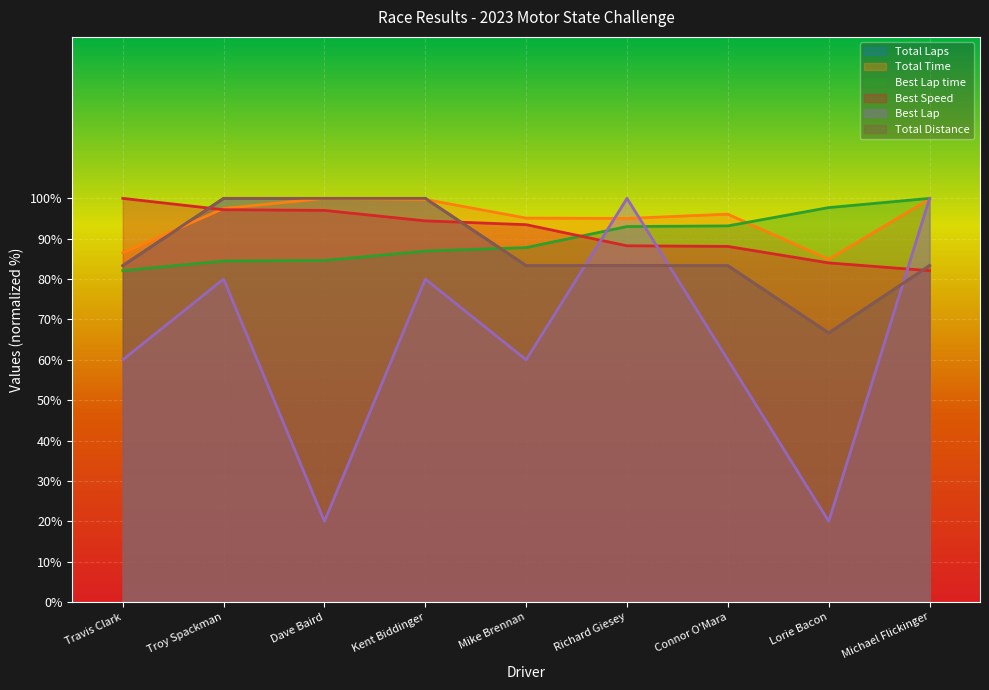

Which series ends up on top after the final intersection of Total Distance and Total Laps?

Total Laps